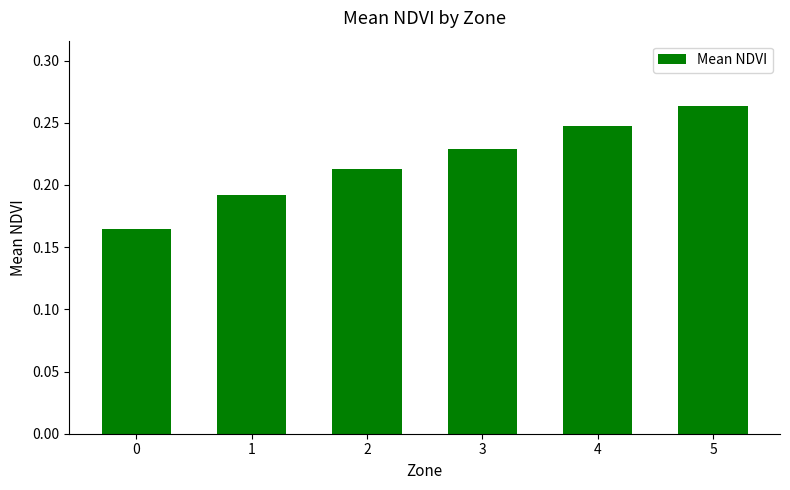

List the labels in order of value, smallest first.

0, 1, 2, 3, 4, 5